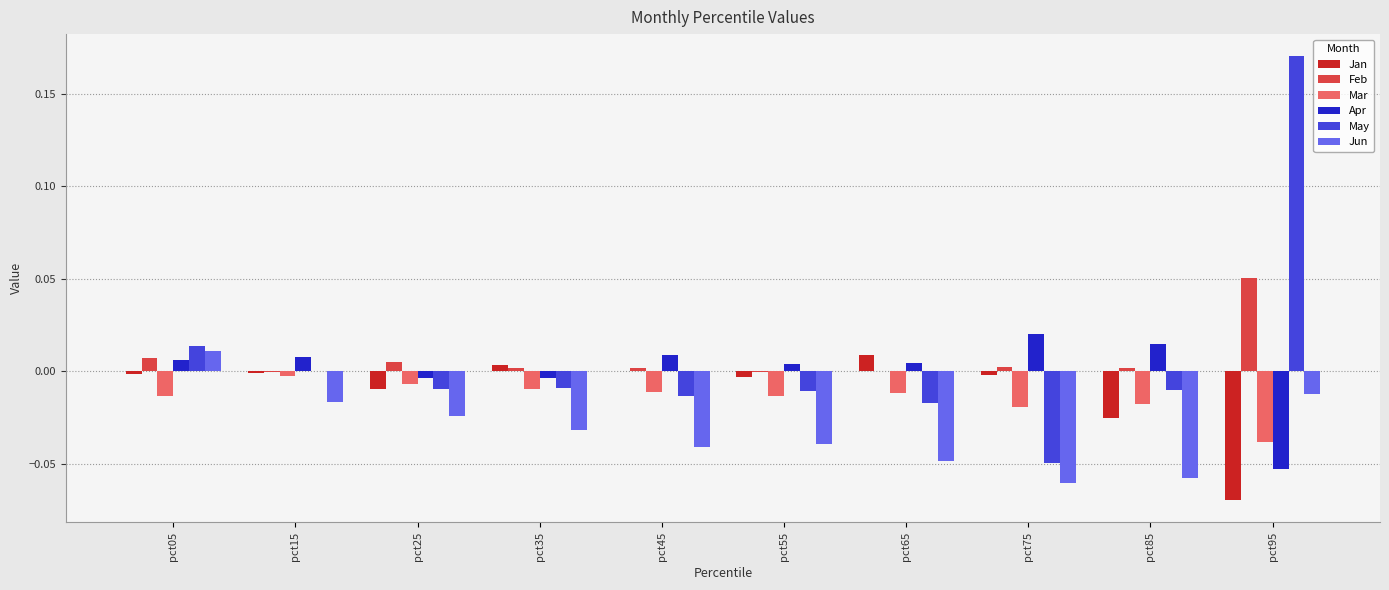

Which series changed the most between pct05 and pct45?

Jun